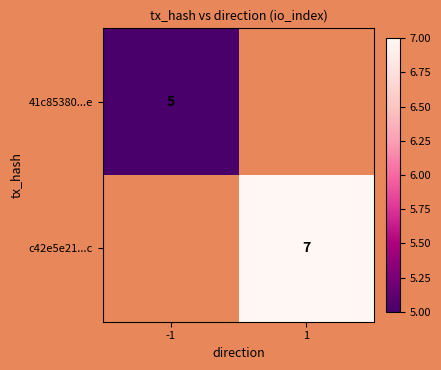

Is the value of 41c85380...e at -1 greater than the value of c42e5e21...c at 1?

No